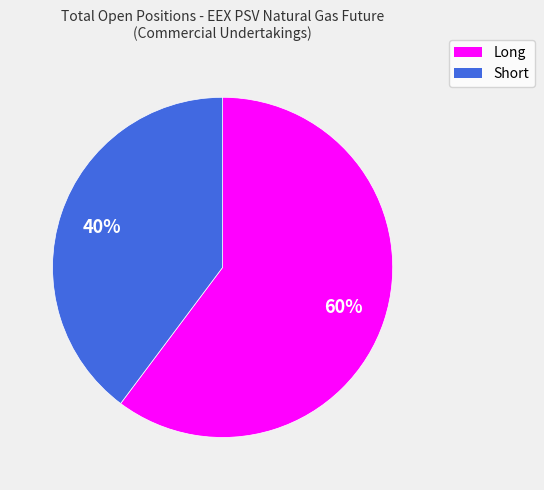

Which has a higher value, Short or Long?

Long